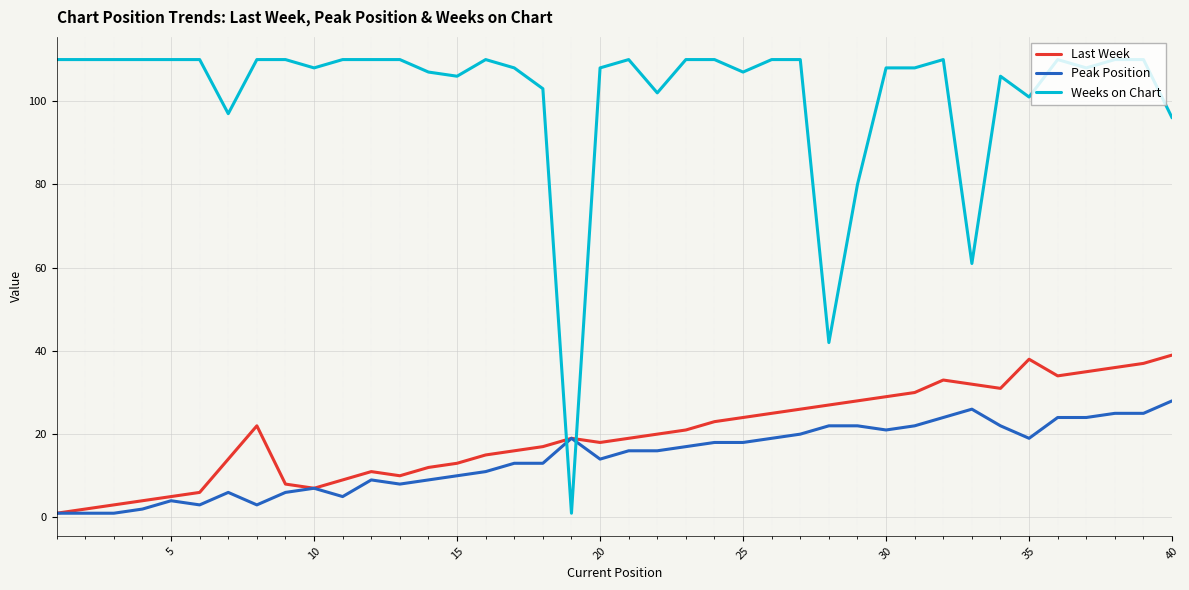

Which series has the largest total across all categories?

Weeks on Chart